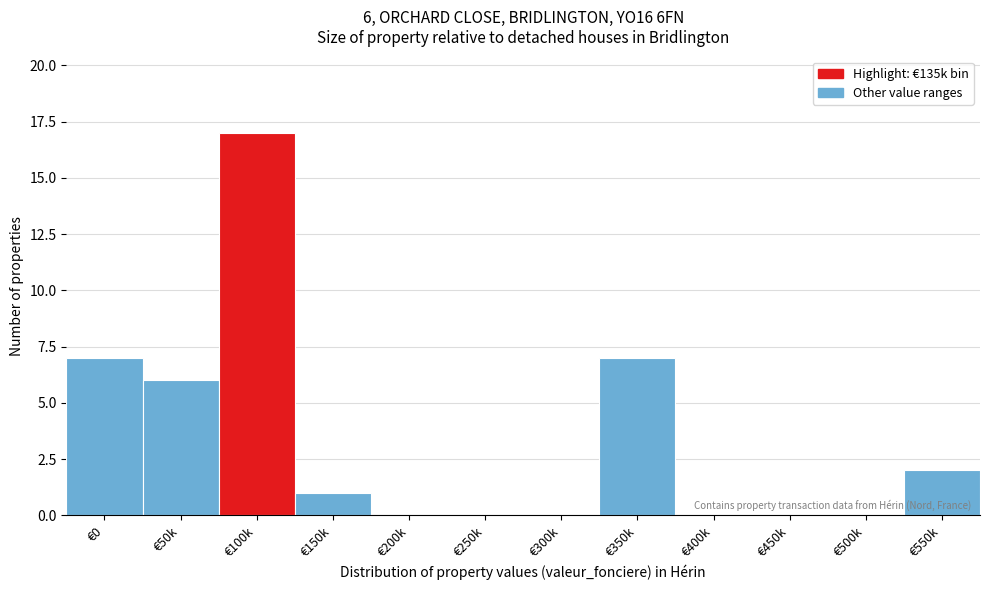

Reading left to right, transcribe all the data shown in this chart.

€0=7	€50k=6	€100k=17	€150k=1	€200k=0	€250k=0	€300k=0	€350k=7	€400k=0	€450k=0	€500k=0	€550k=2